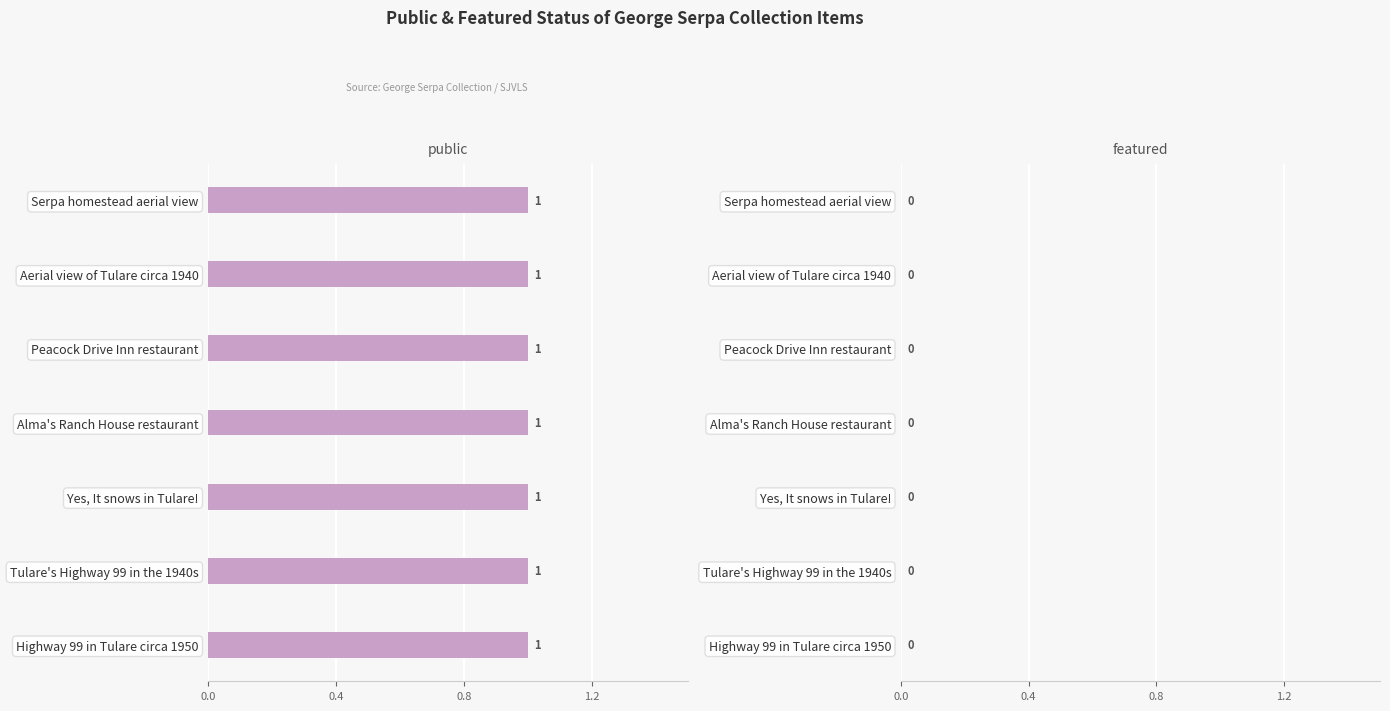

Does the chart contain stacked bars?

No